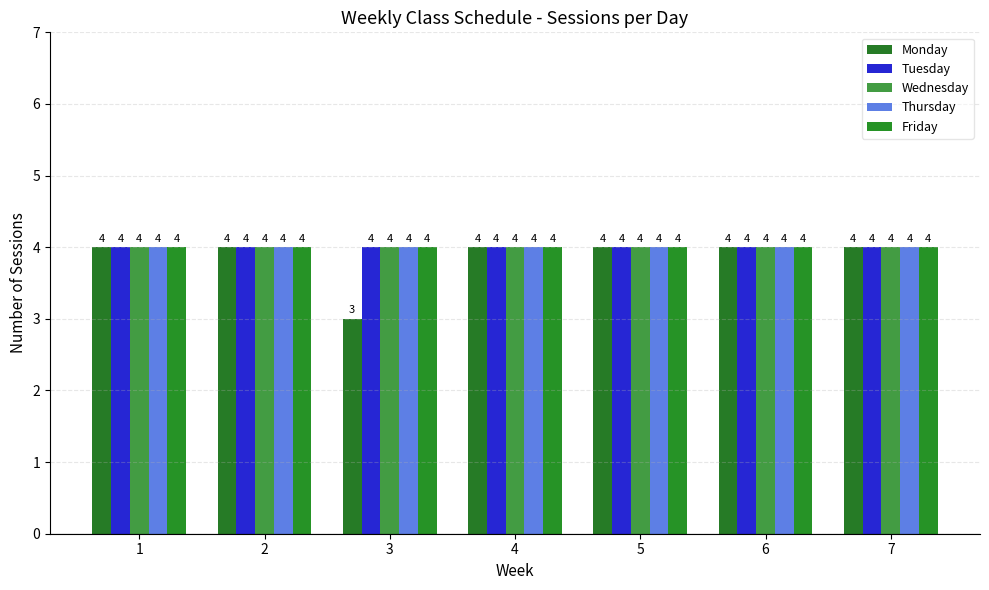

Rank the series by their maximum value, from highest to lowest.

Monday, Tuesday, Wednesday, Thursday, Friday